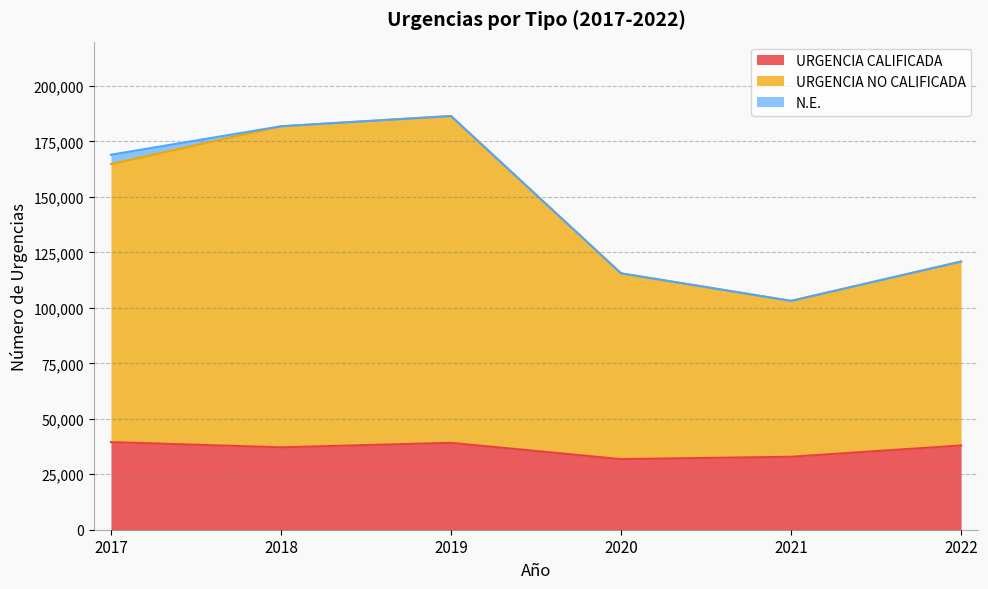

True or false: URGENCIA NO CALIFICADA and URGENCIA CALIFICADA intersect in this chart.

False